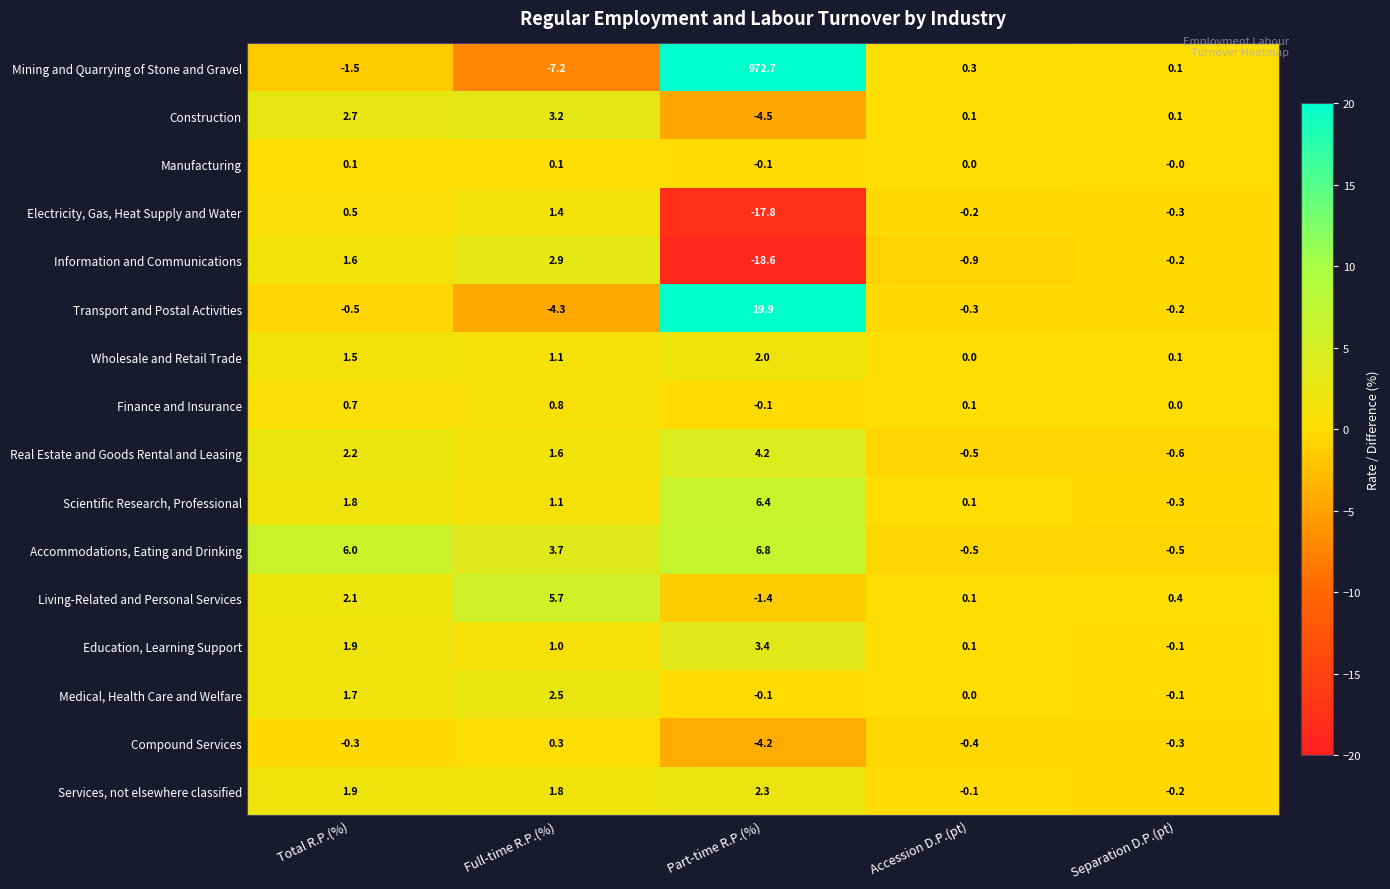

What is the total value across all series at Total R.P.(%)?

22.4